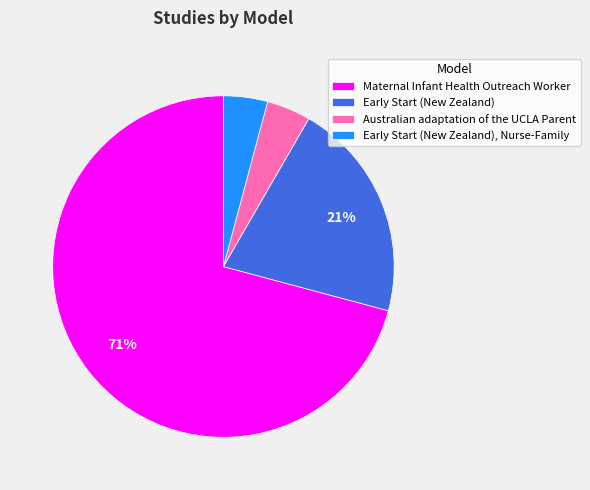

True or false: Australian adaptation of the UCLA Parent accounts for 4% of the total.

True